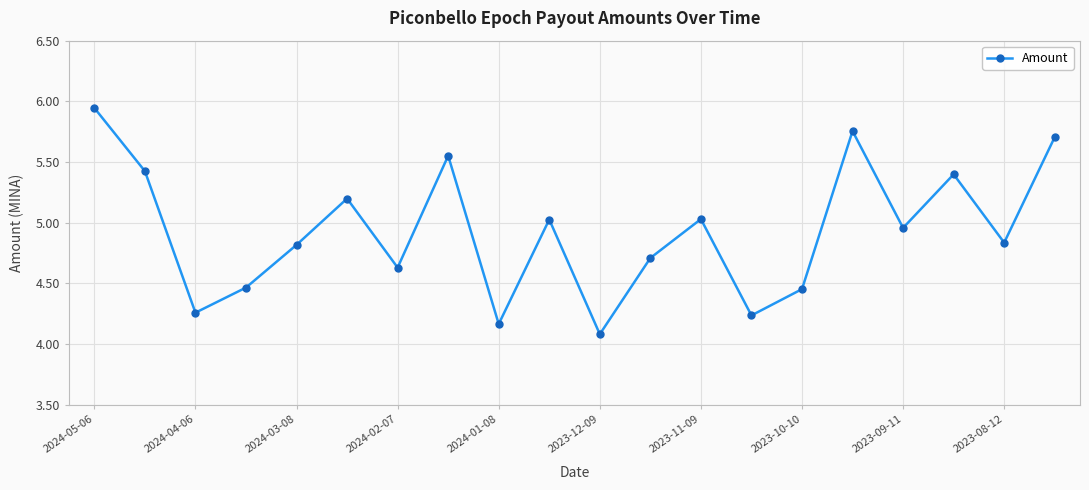

What is the difference between the second highest and minimum values?

1.7